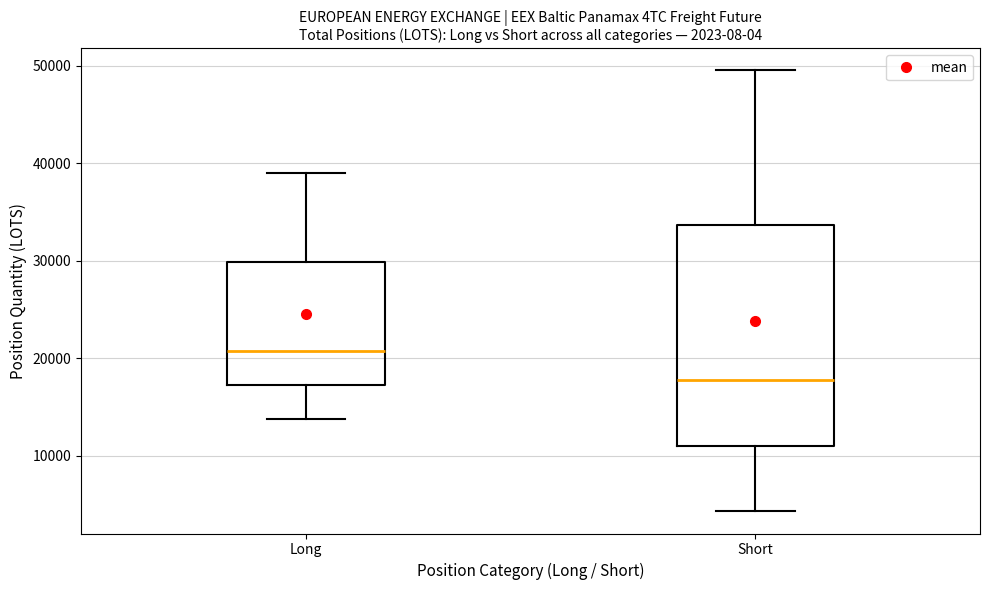

Which box is the tallest, from its lower edge to its upper edge?

Short